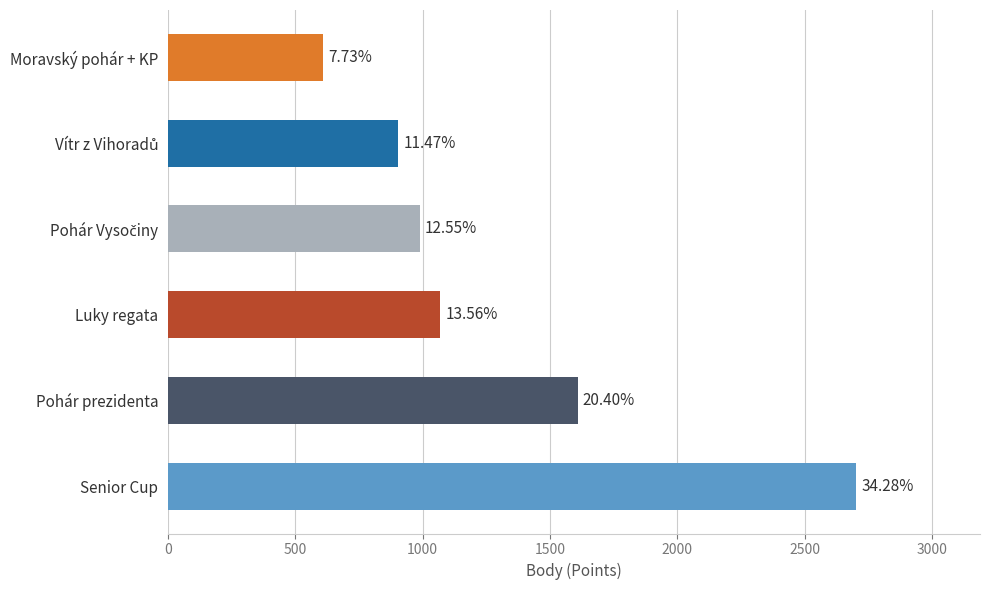

Are the bars horizontal?

Yes